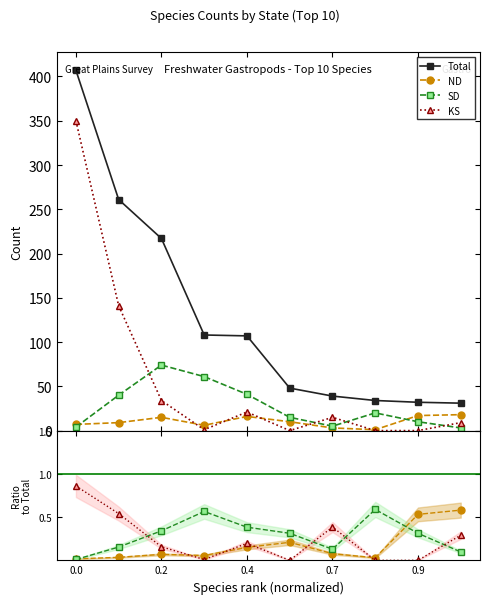

Which series ends up on top after the final intersection of KS and ND?

ND